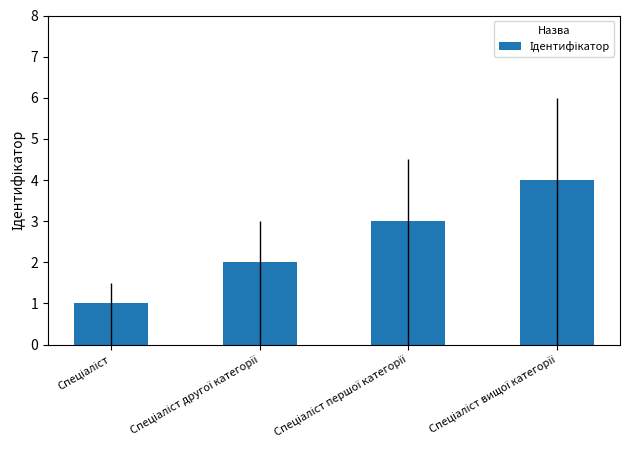

At which label does the data first exceed 3?

Спеціаліст вищої категорії